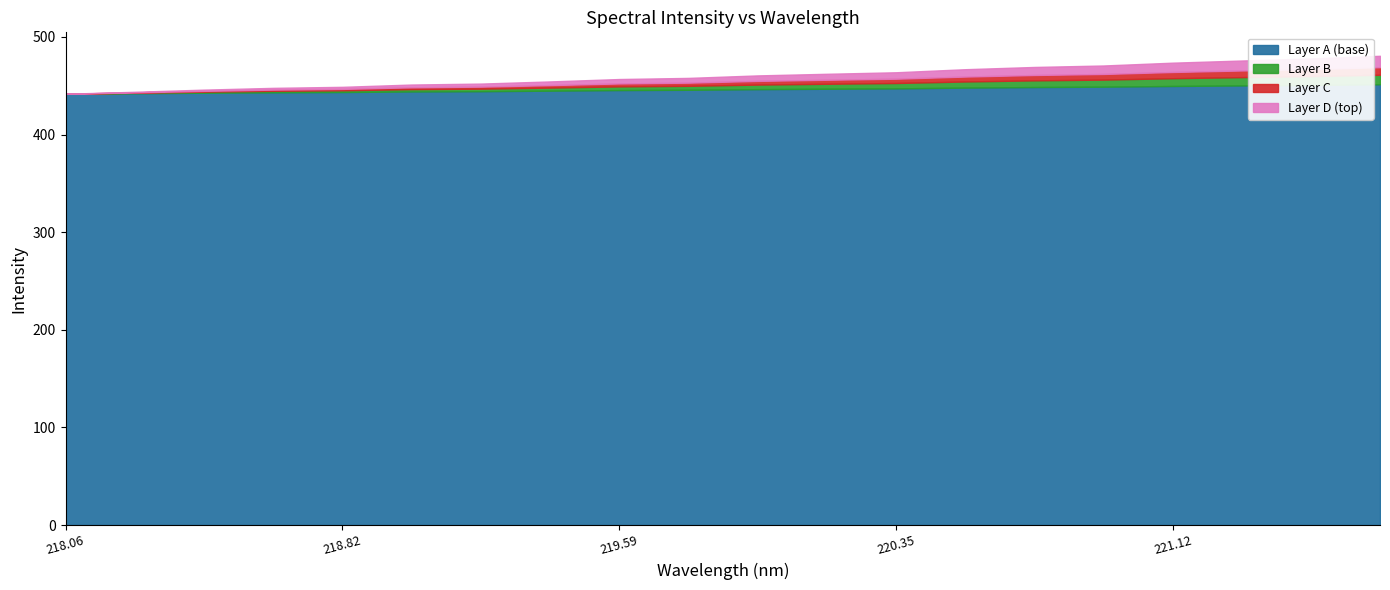

At which category does the chart reach its minimum across all series?

218.0596